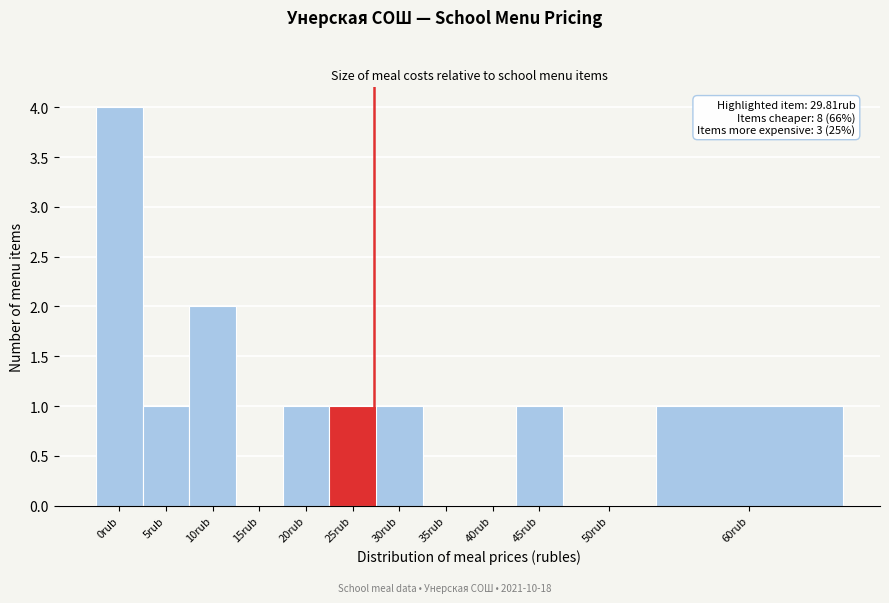

Reading right to left, extract all data points from this chart.

60rub=1	50rub=0	45rub=1	40rub=0	35rub=0	30rub=1	25rub=1	20rub=1	15rub=0	10rub=2	5rub=1	0rub=4